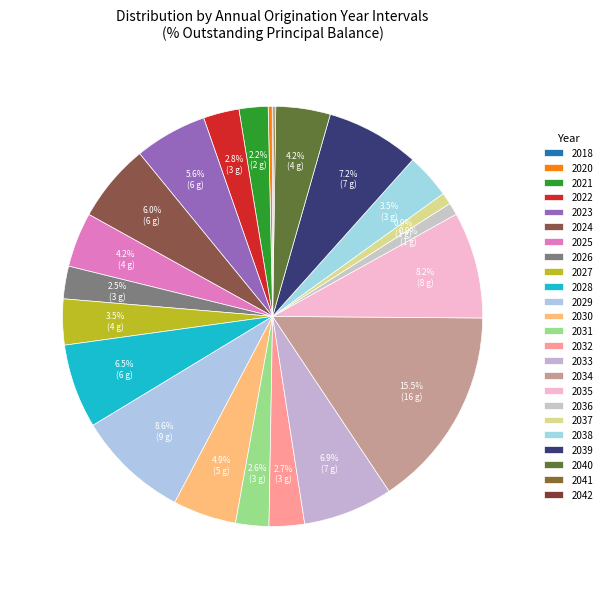

To the nearest percent, what is the difference between the largest and smallest slice percentages?

15%